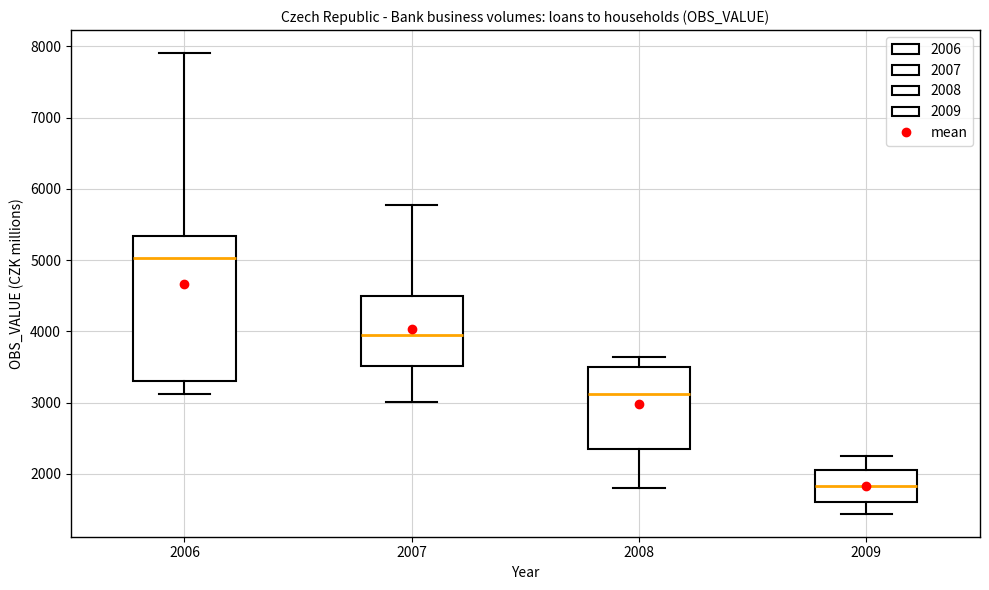

Where does the upper whisker of the box at x = 2007 end on the y-axis? The values are not printed on the chart, so give them approximately, as read against the axis.

5800